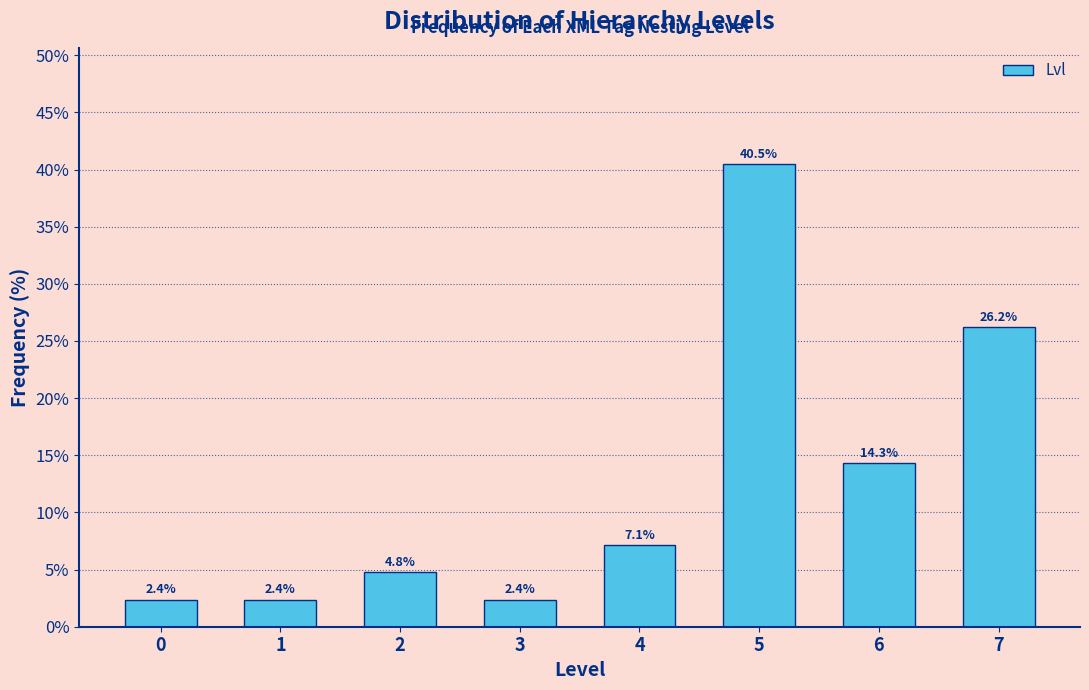

Reading left to right, what are all the values shown in this chart?

2.4	2.4	4.8	2.4	7.1	40.5	14.3	26.2